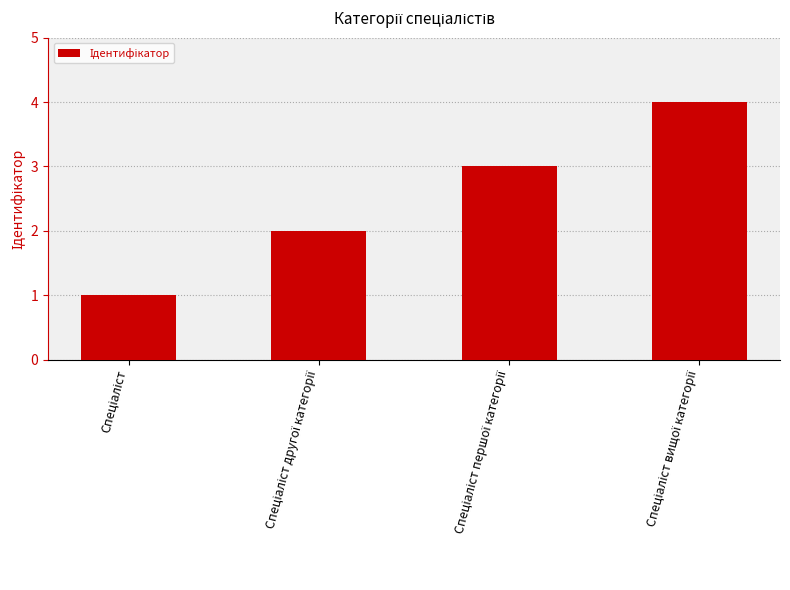

What is the maximum value shown in the chart?

4